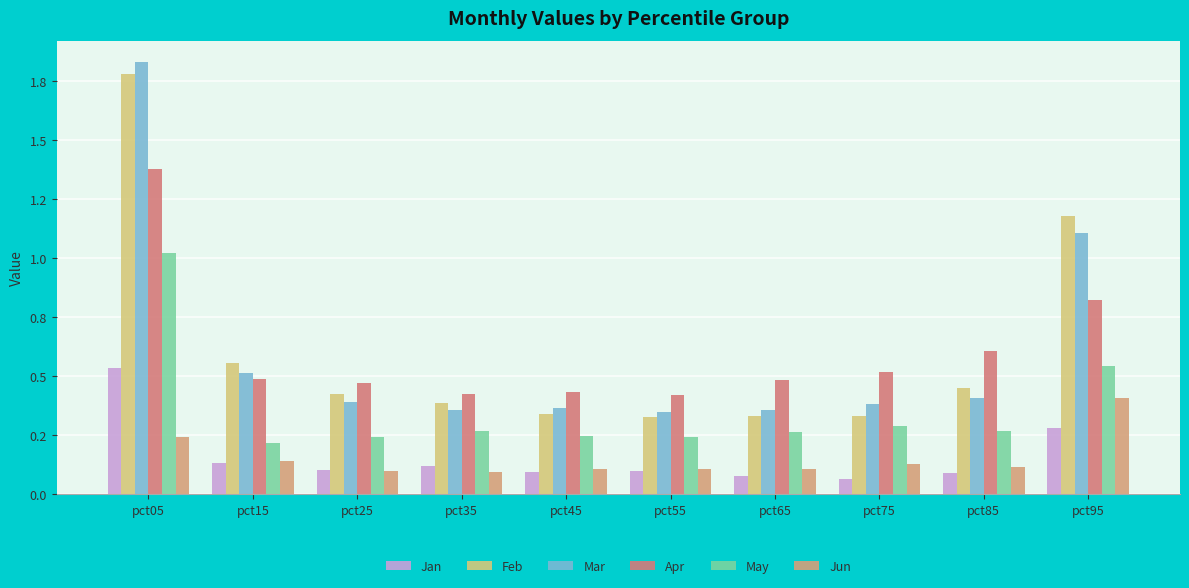

List the series in order of their peak value, lowest first.

Jun, Jan, May, Apr, Feb, Mar